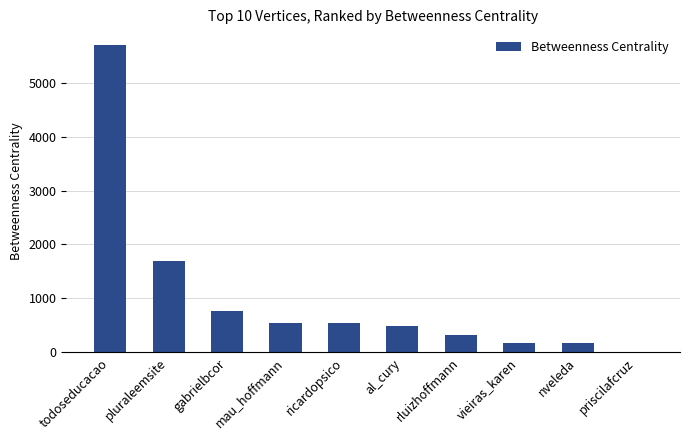

What value does the data have at ricardopsico?

546.0